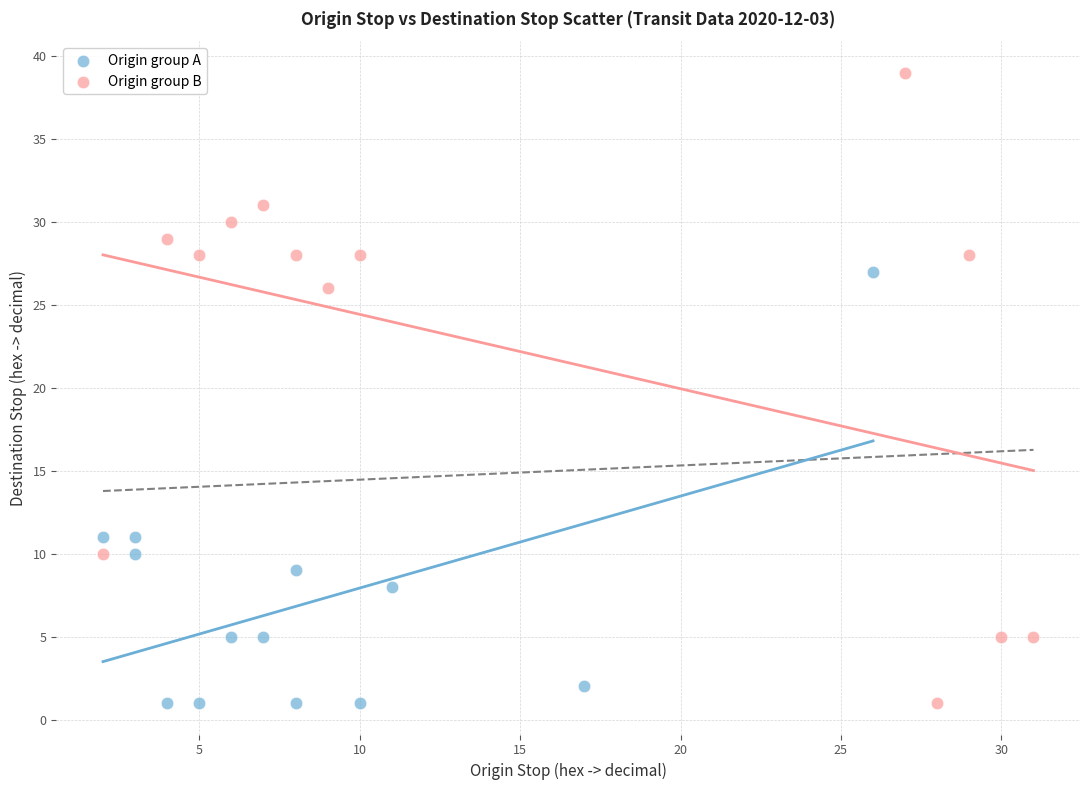

Which series has the largest Y range (max minus min)?

Origin group B